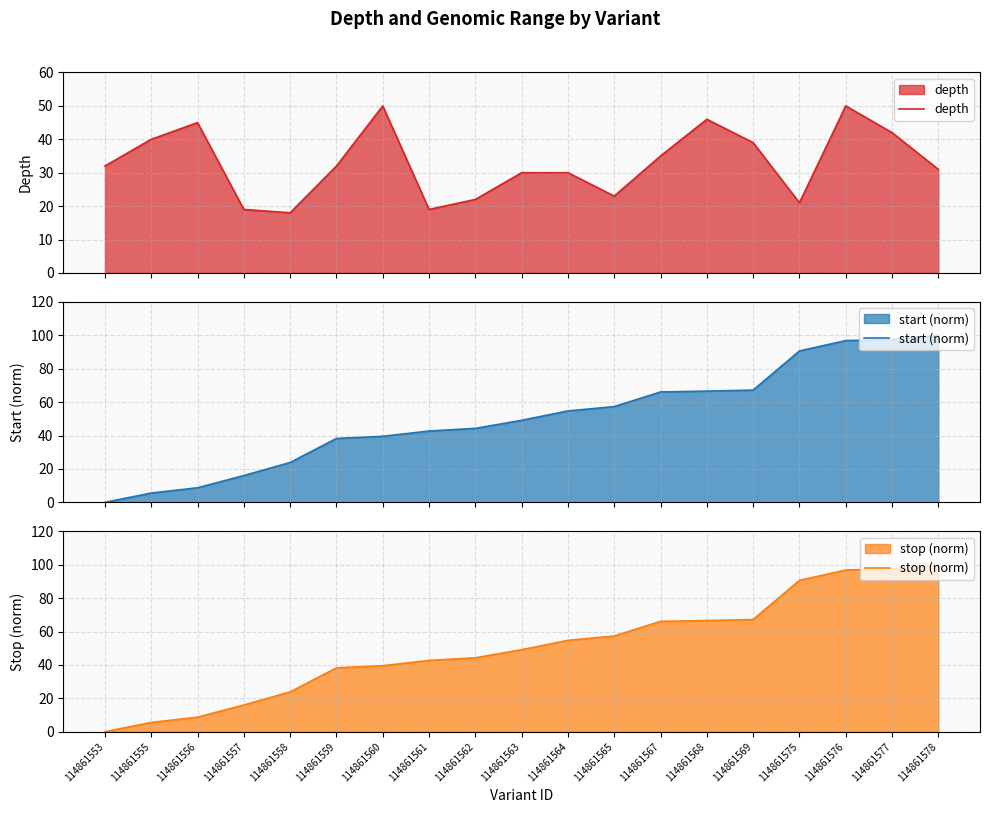

What value does the start (norm) series have at 114861564?

54.7